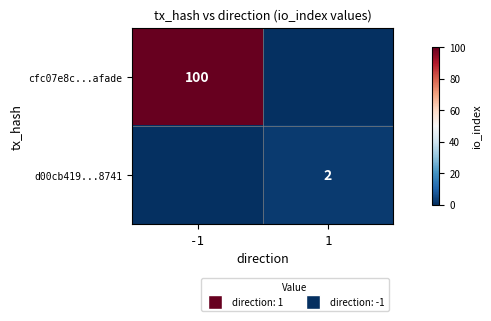

At how many categories does at least one series exceed 27?

1